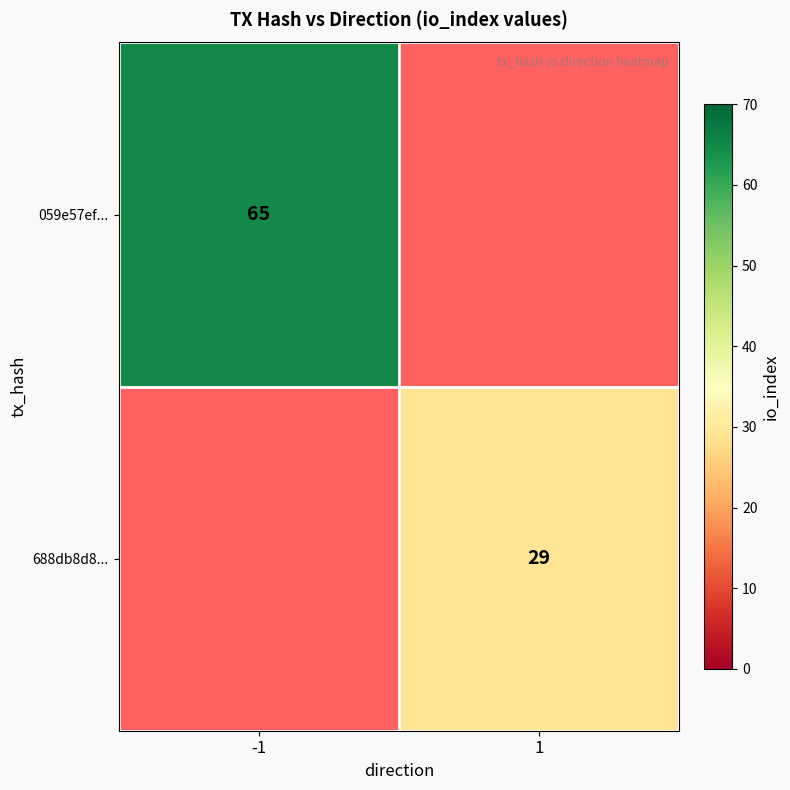

Between 1 and -1, which is larger?

-1